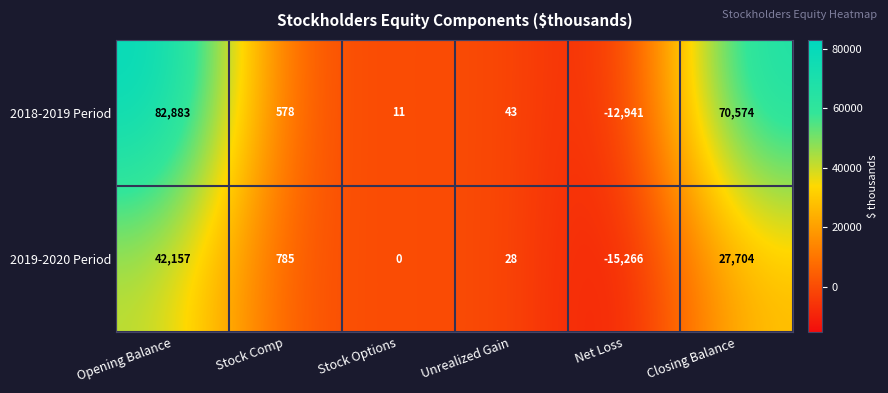

At which category is the sum across all series the highest?

Opening Balance